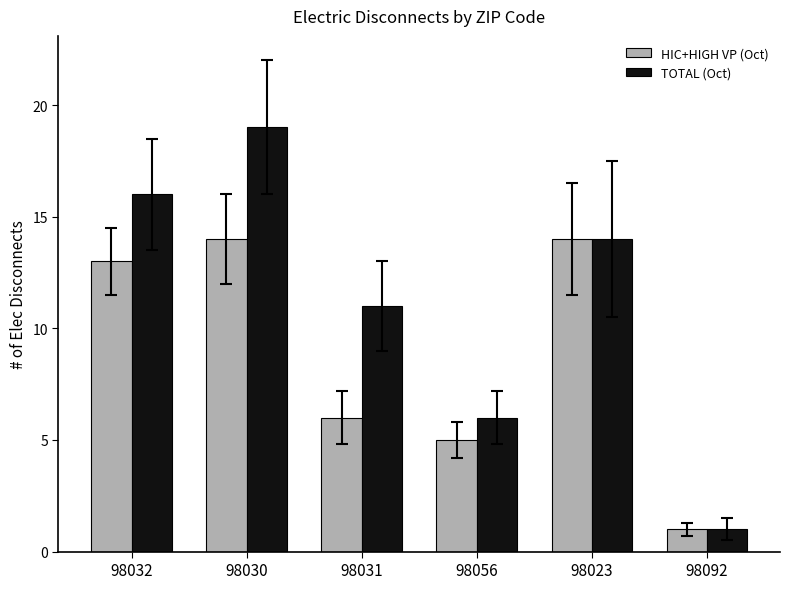

What is the difference between the TOTAL (Oct) values at 98032 and 98030?

3